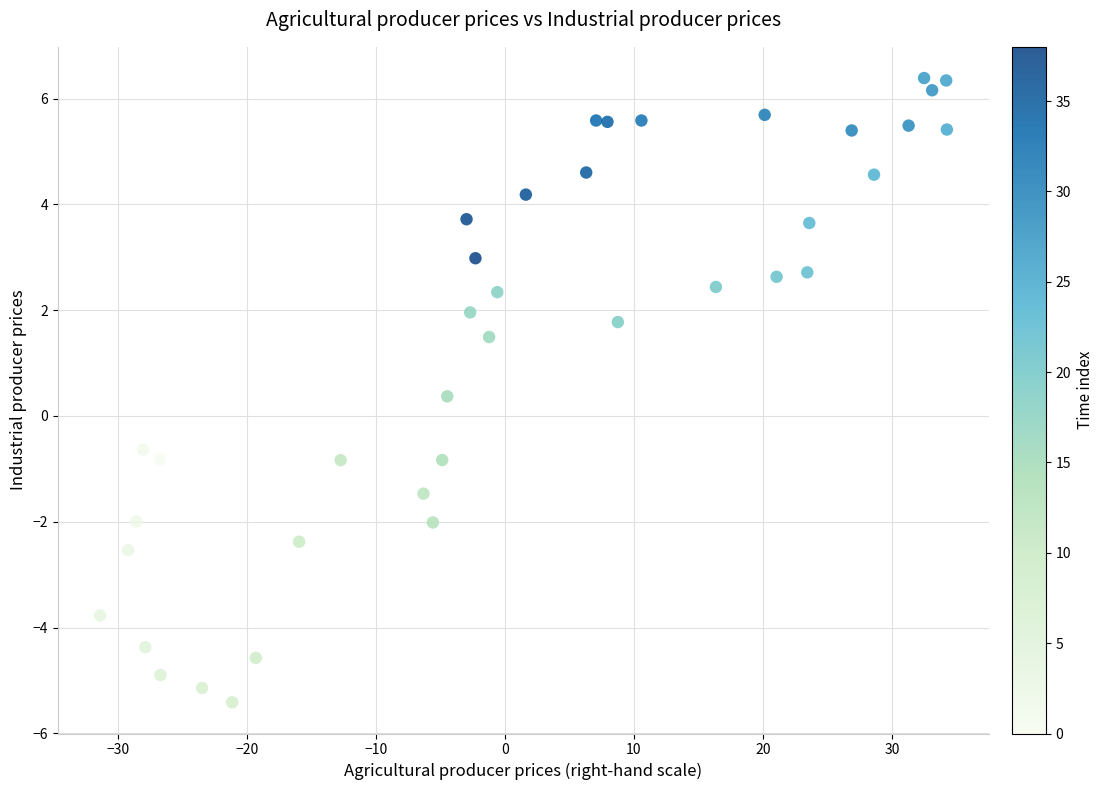

What is the range of X values (max minus min)?

65.7